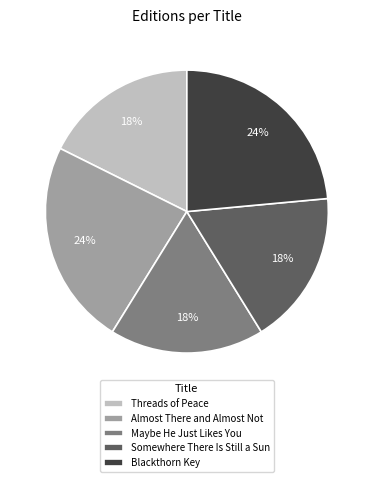

Is Maybe He Just Likes You the majority of the pie?

No